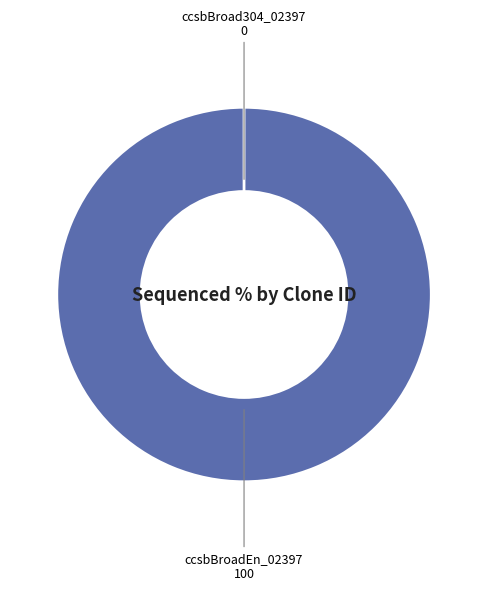

Count the number of slices in the pie.

2